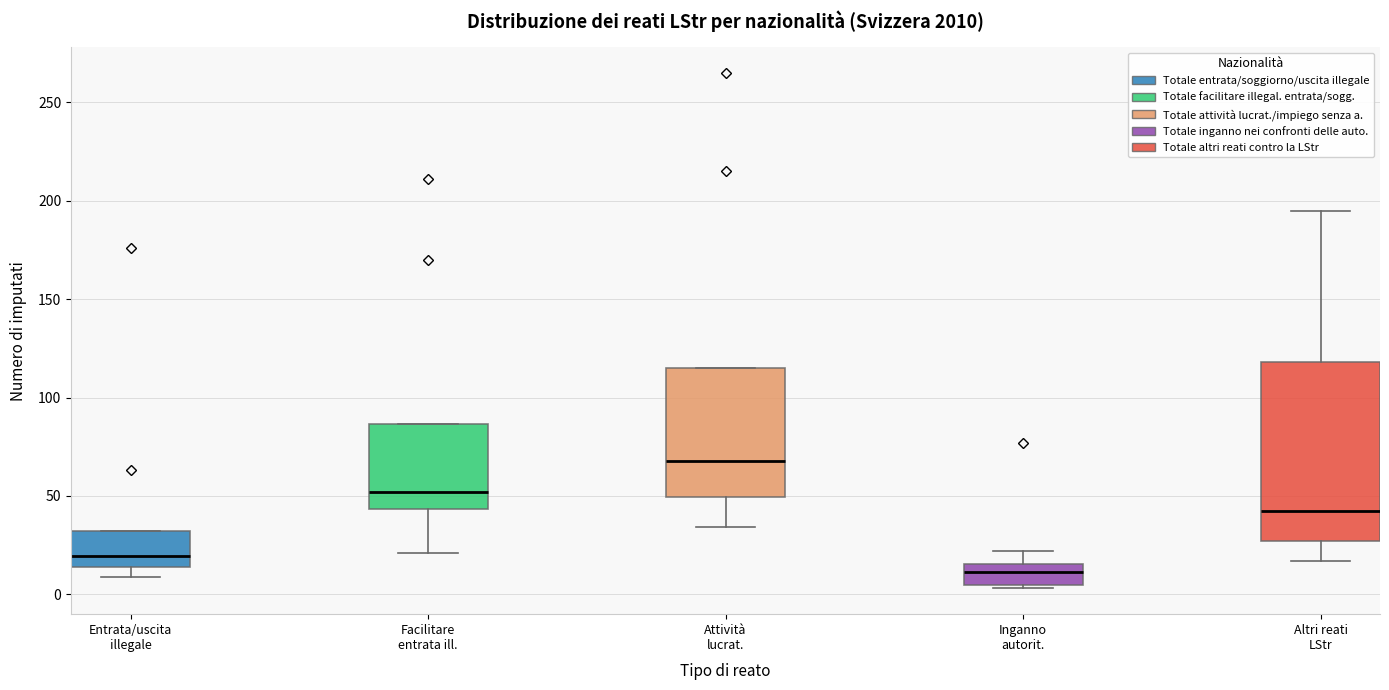

Which box is the tallest, from its lower edge to its upper edge?

Altri reati LStr